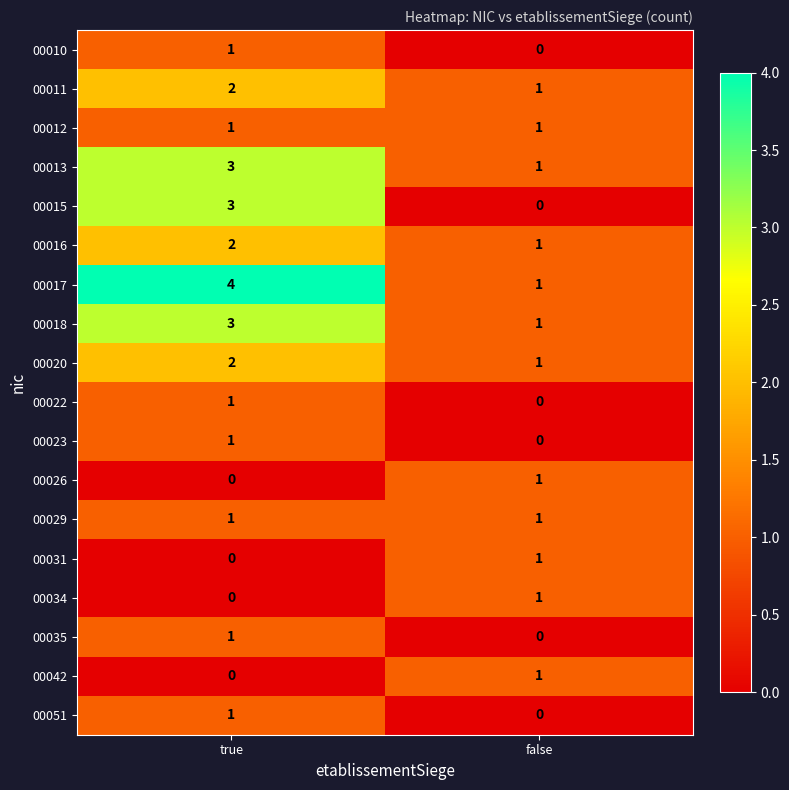

At which label does 00035 reach its peak?

true